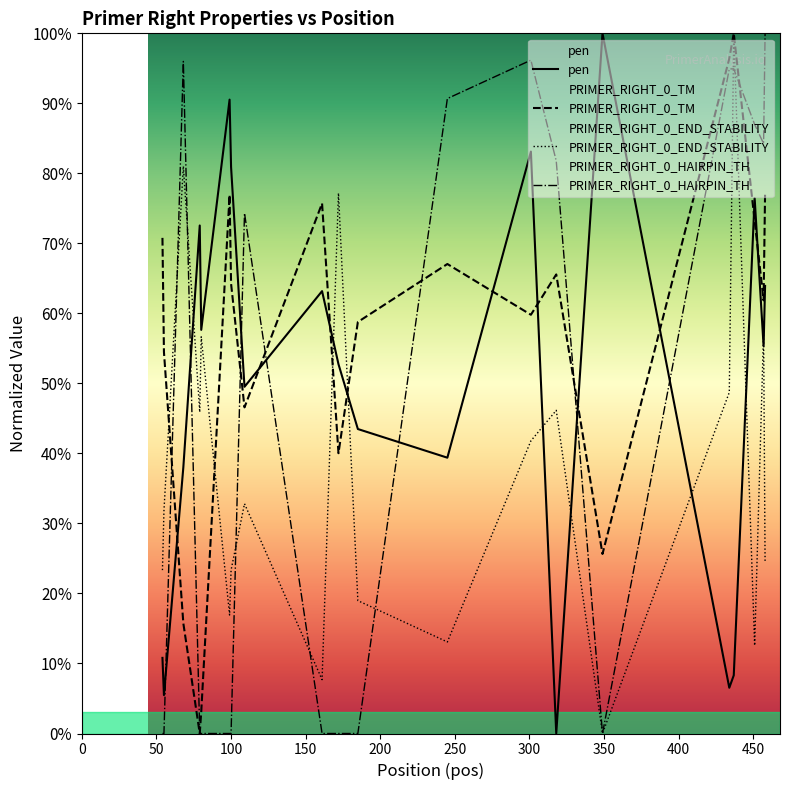

List the series in order of their peak value, highest first.

pen, PRIMER_RIGHT_0_TM, PRIMER_RIGHT_0_END_STABILITY, PRIMER_RIGHT_0_HAIRPIN_TH